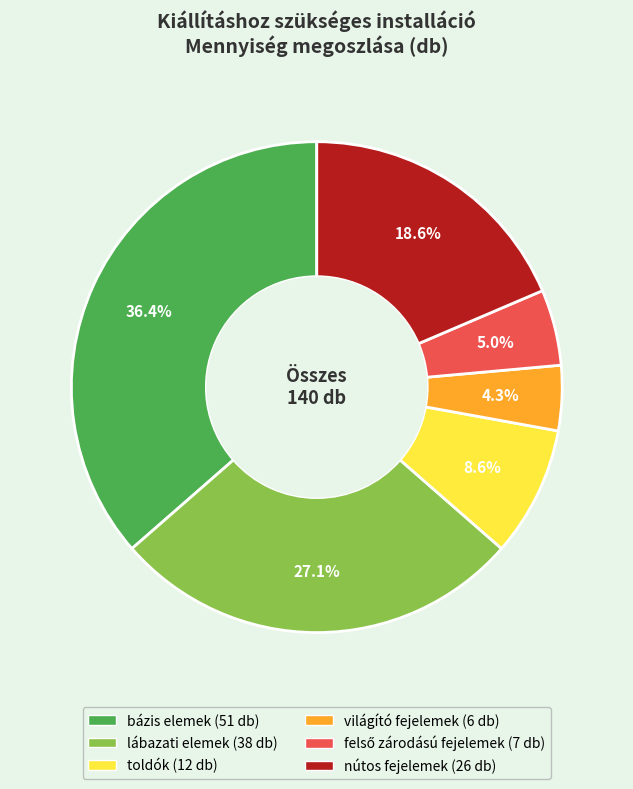

To the nearest percent, what percentage of the pie is lábazati elemek?

27%